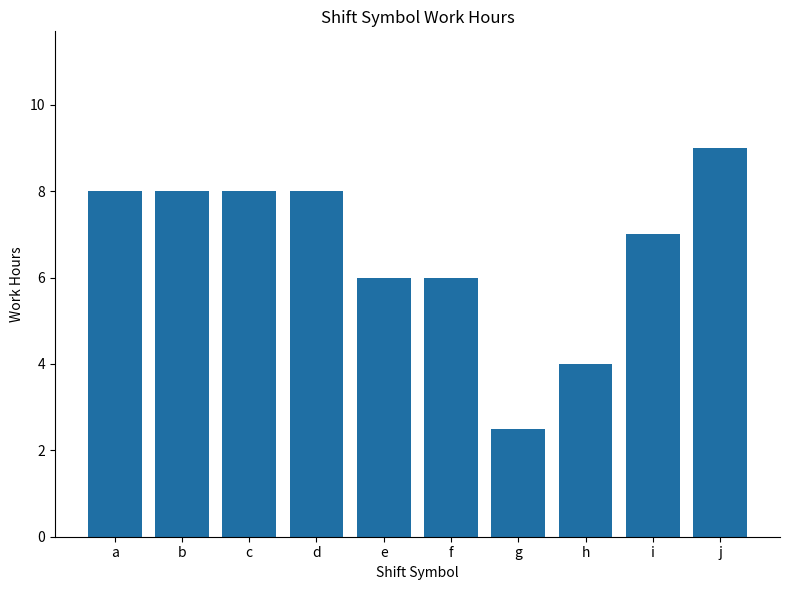

What is the sum of the values at i and c?

15.0